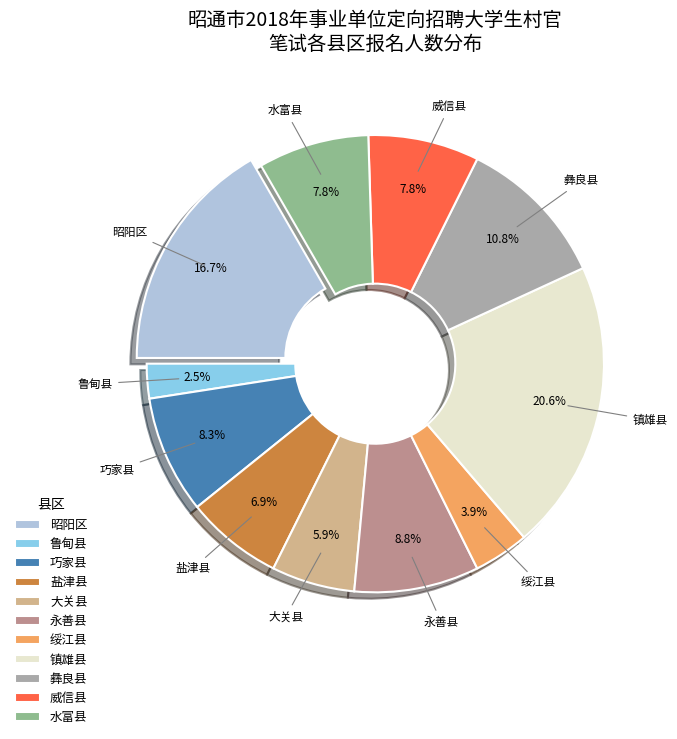

What is the smallest slice in the pie chart?

鲁甸县